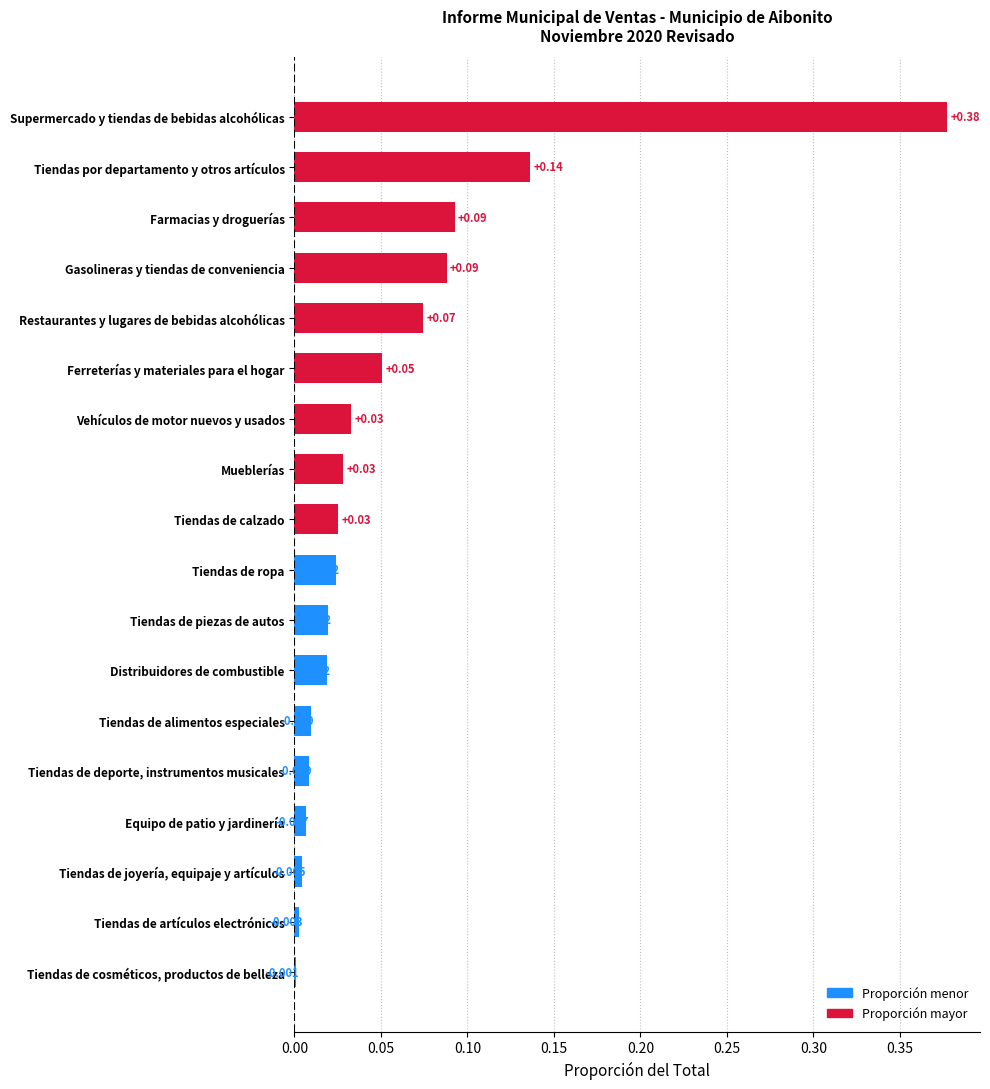

Which has a higher value, Vehículos de motor nuevos y usados or Supermercado y tiendas de bebidas alcohólicas?

Supermercado y tiendas de bebidas alcohólicas